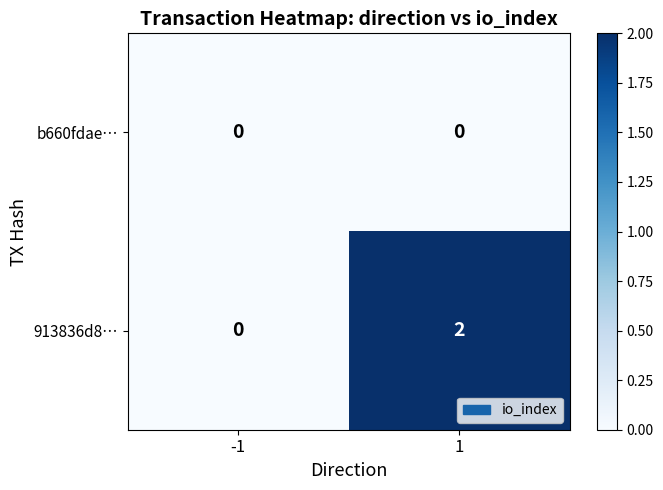

List the series in order of their peak value, lowest first.

b660fdae…, 913836d8…